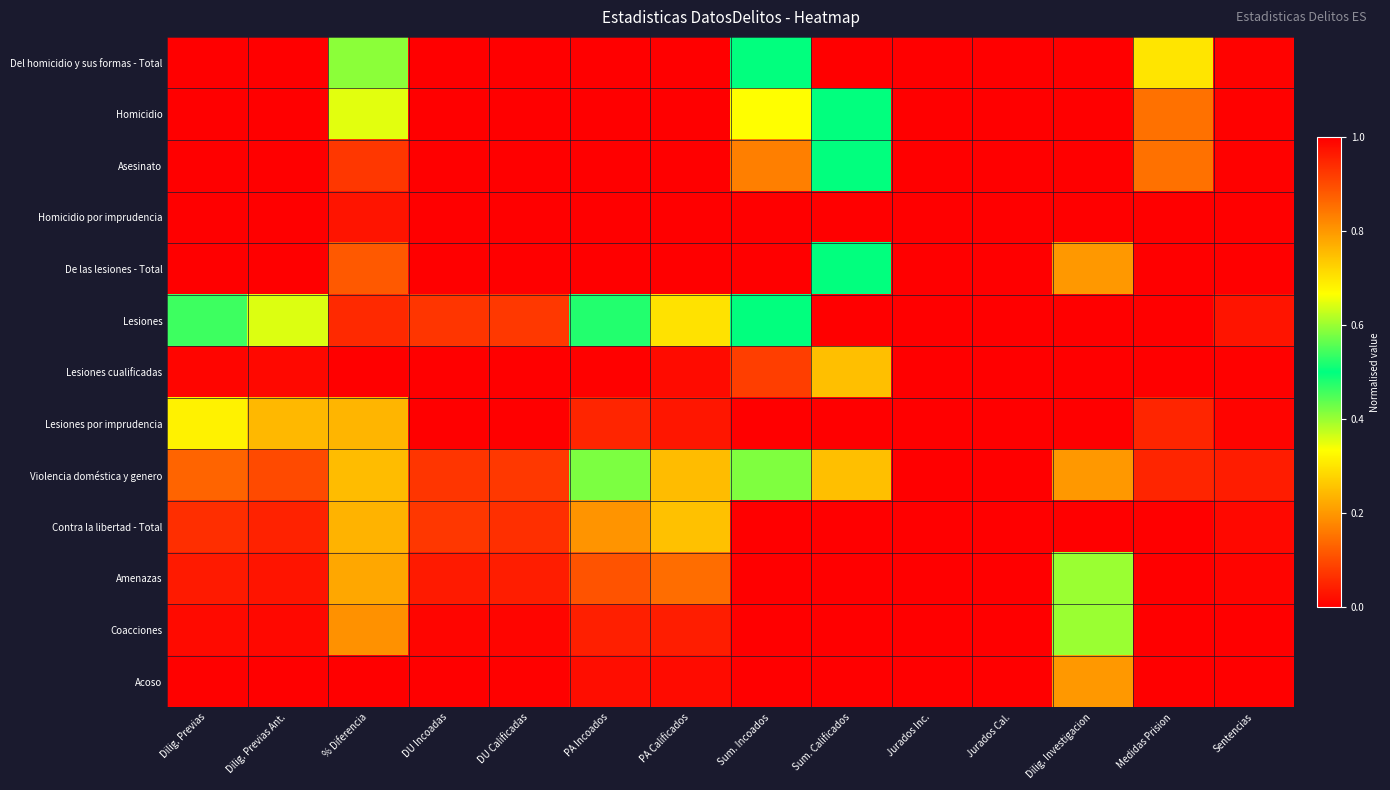

How many distinct data groups are displayed?

13